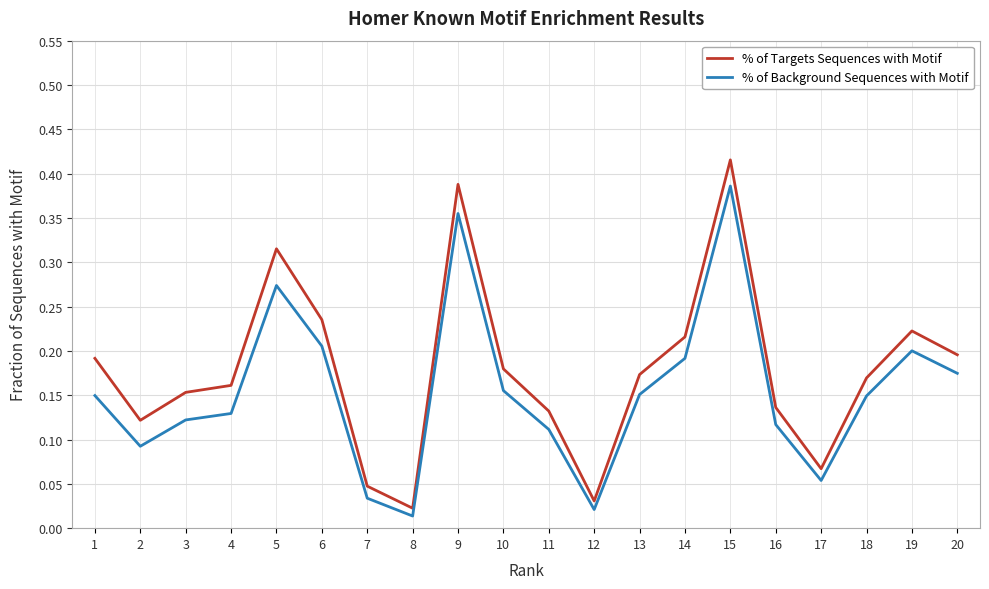

Between 7 and 13, which series saw the biggest shift?

% of Targets Sequences with Motif